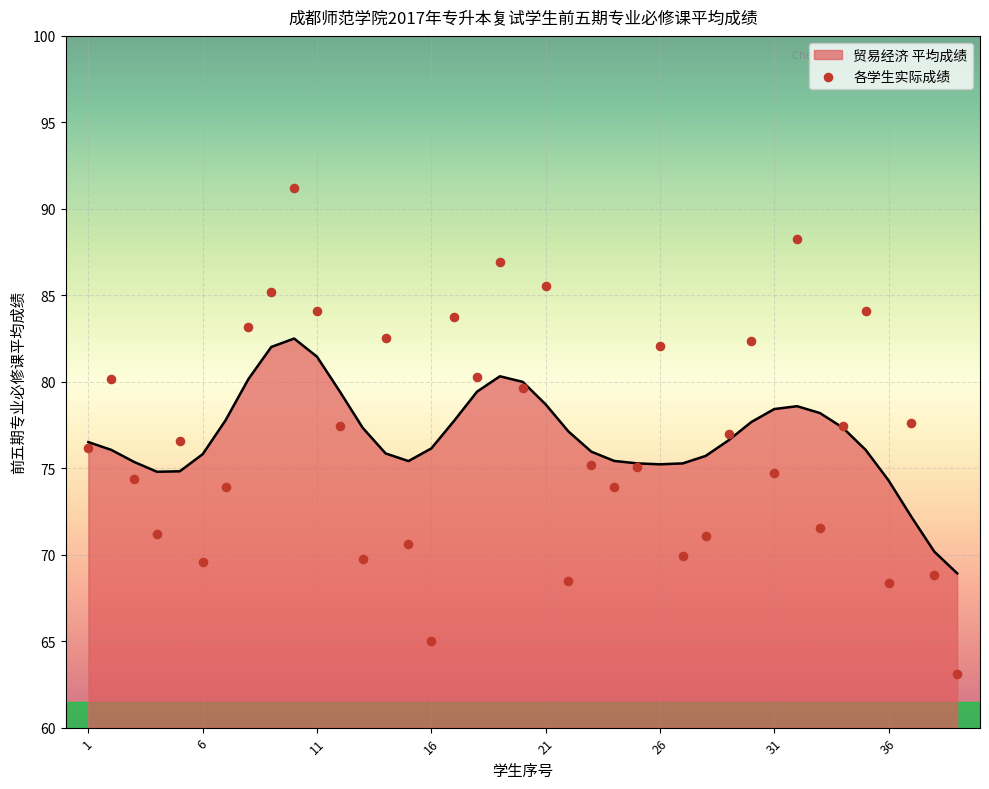

Between 32 and 26, which is larger?

32